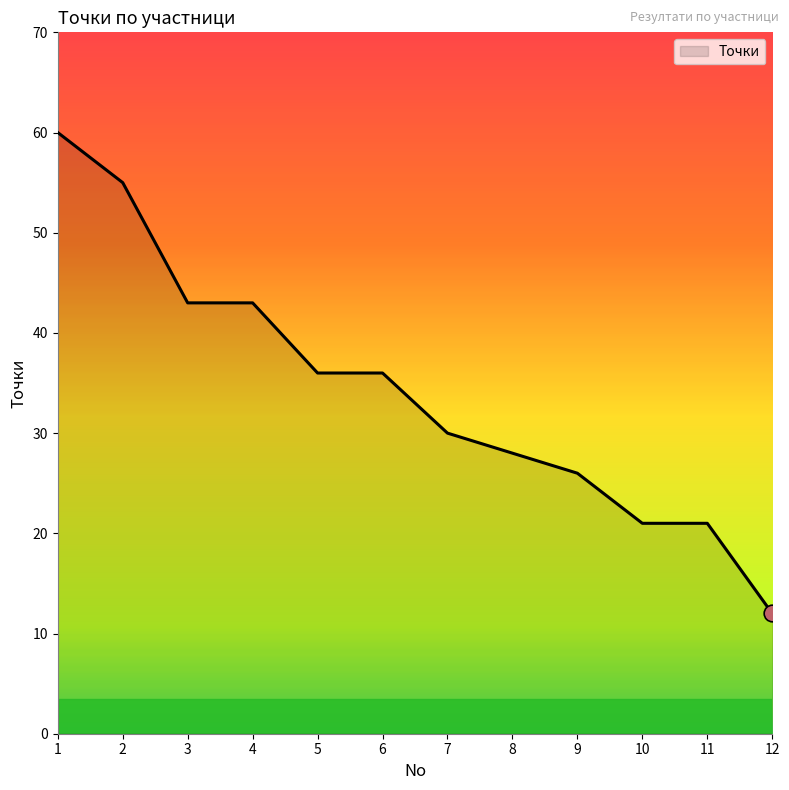

What is the sum of all values?

411